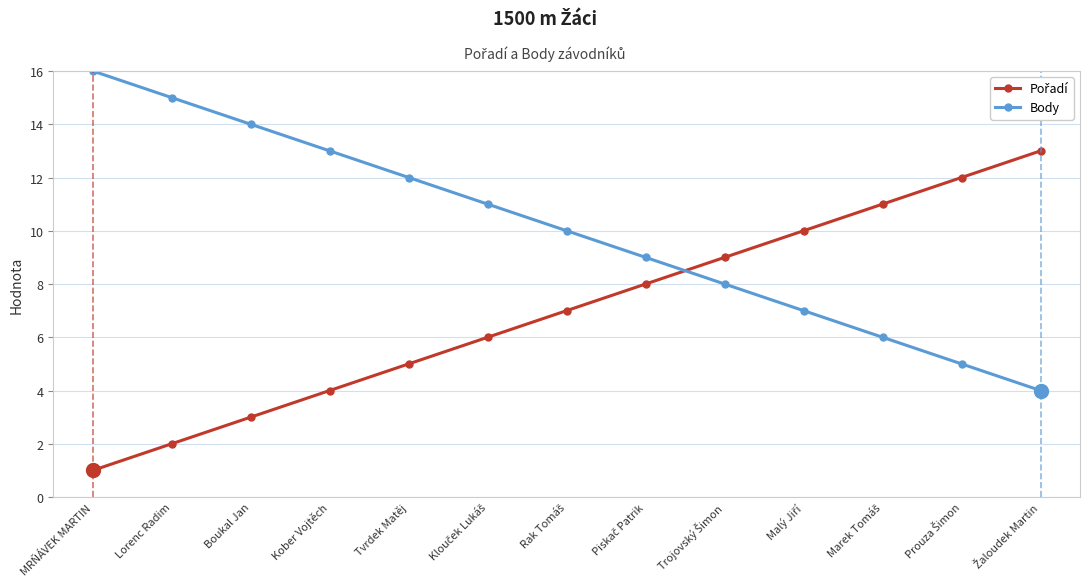

What is the difference between the maximum and minimum values in the Body series?

12